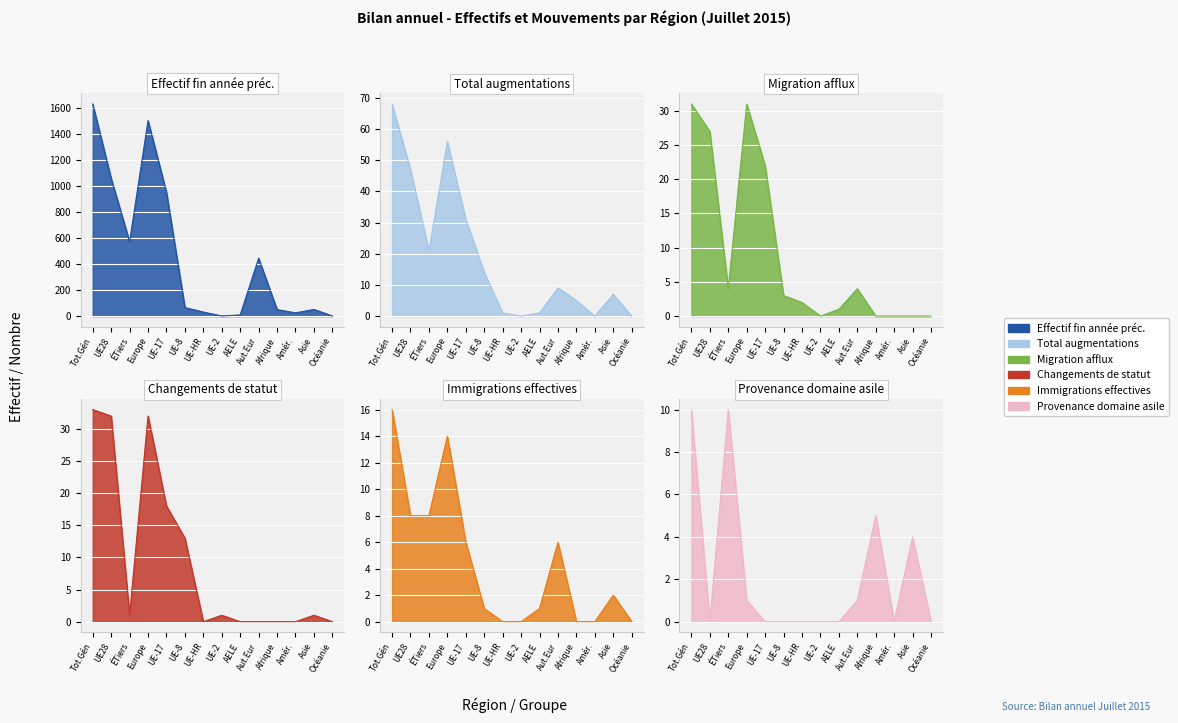

True or false: Effectif fin année préc. and Migration afflux cross at least once.

False